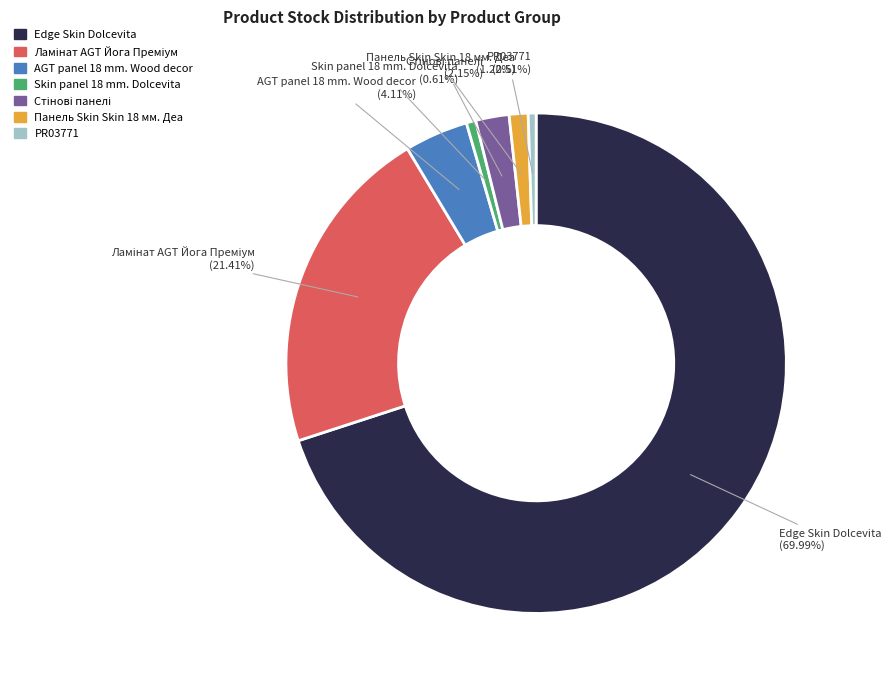

What portion of the pie excludes Edge Skin Dolcevita?

30.0%